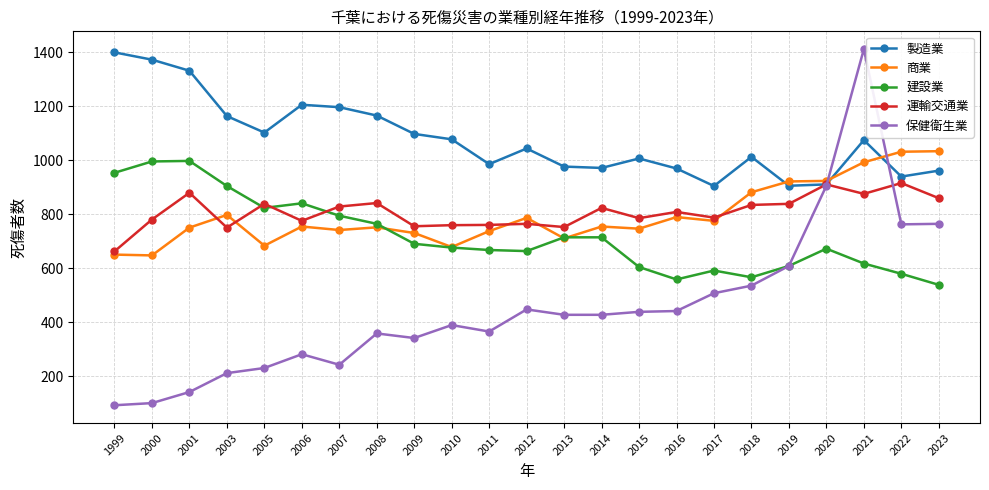

What are all the series names shown in the legend?

製造業, 商業, 建設業, 運輸交通業, 保健衛生業